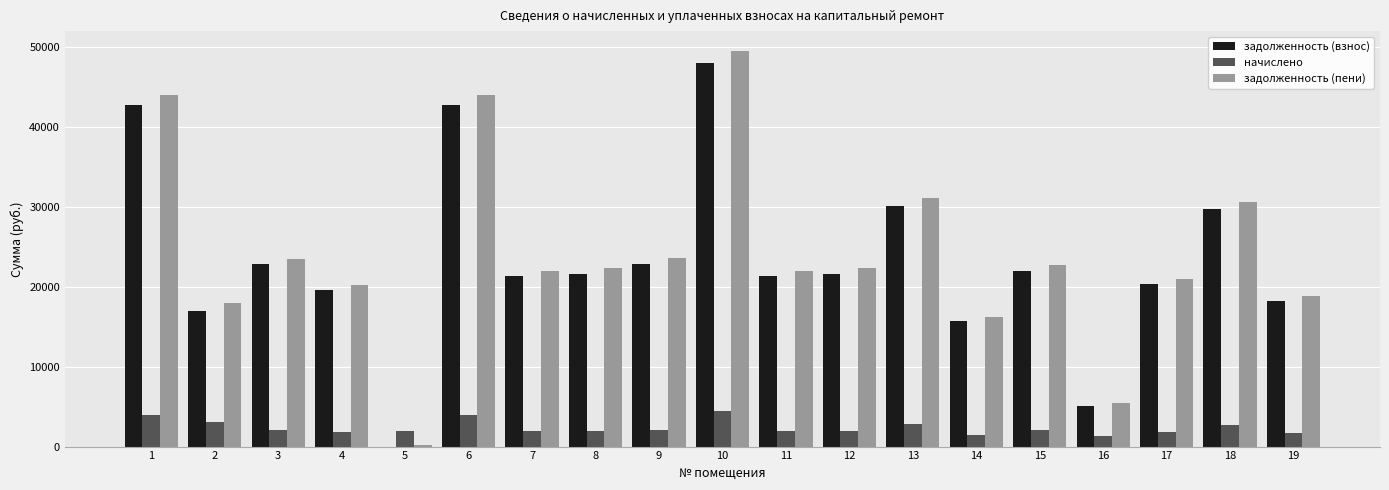

Count the number of categories in the chart.

19